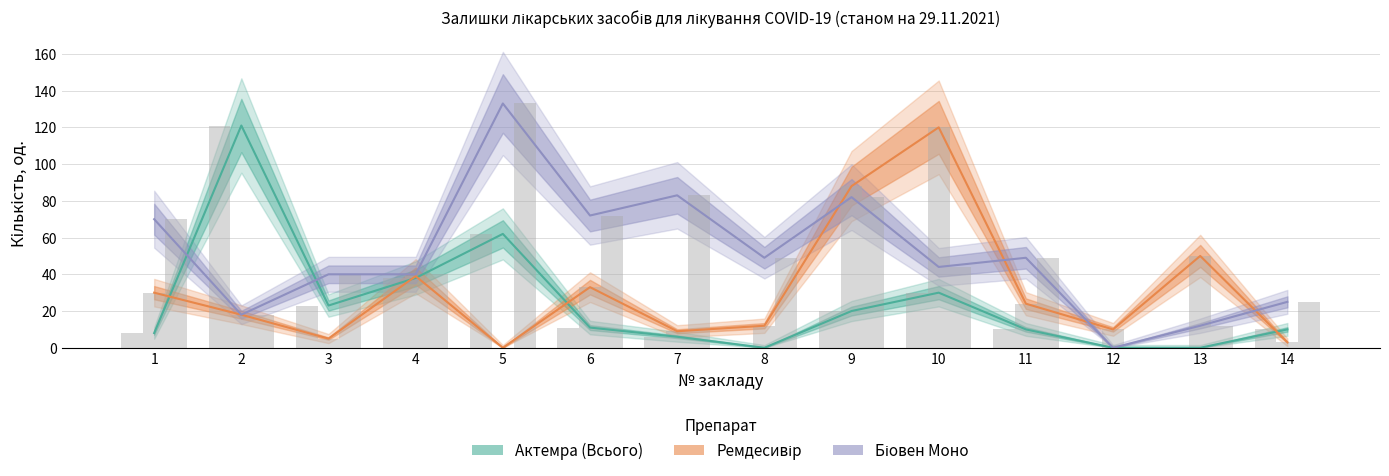

Which has a higher value, 5 or 14?

5